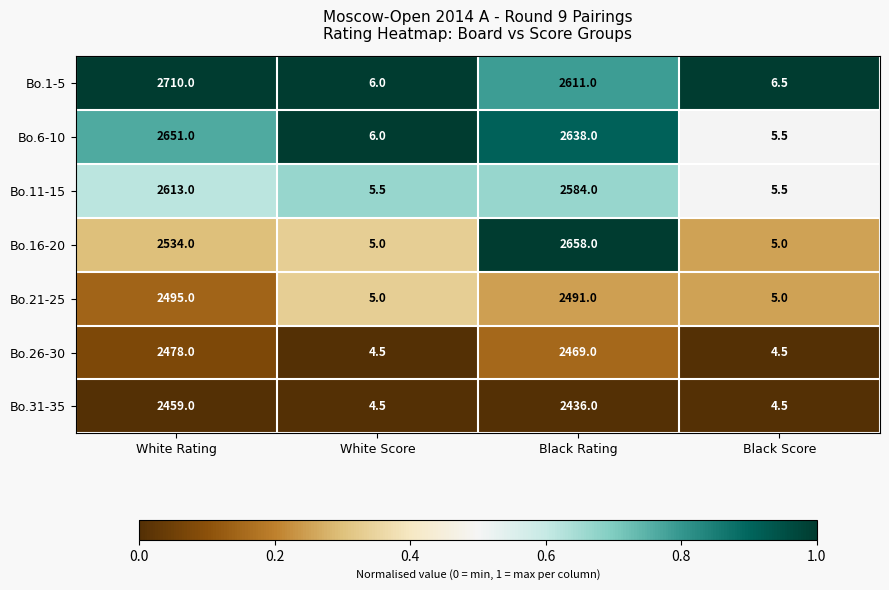

Read the Bo.31-35 value at White Score.

4.5